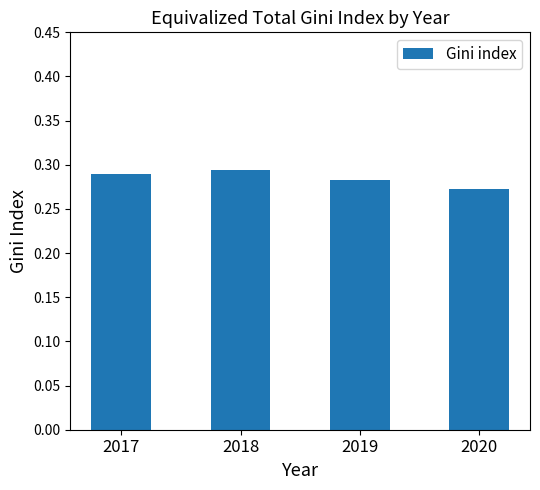

The chart shows a value of 0.5 at 2020. True or false?

False